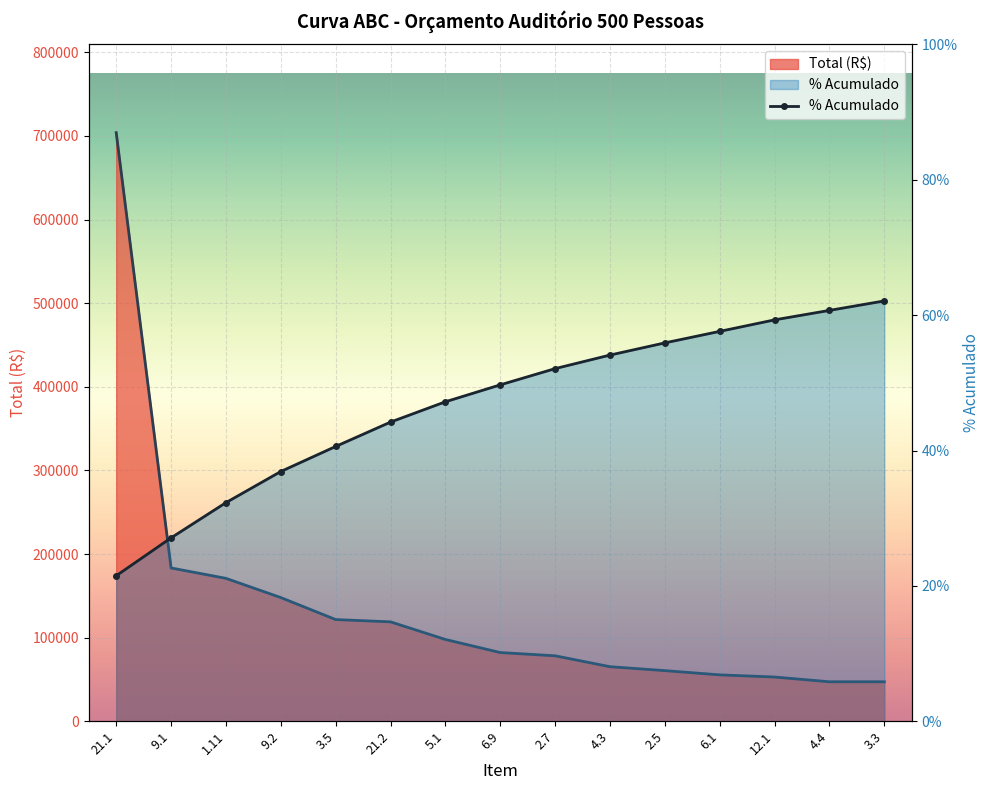

Read the value at 12.1.

0.6